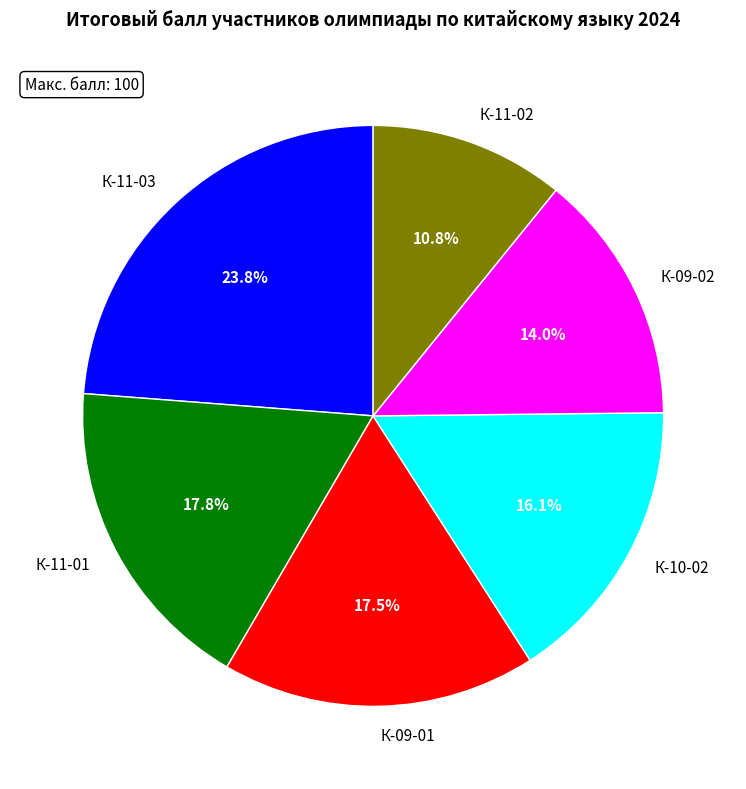

To the nearest percent, what is the combined percentage of К-11-01 and К-11-02?

29%